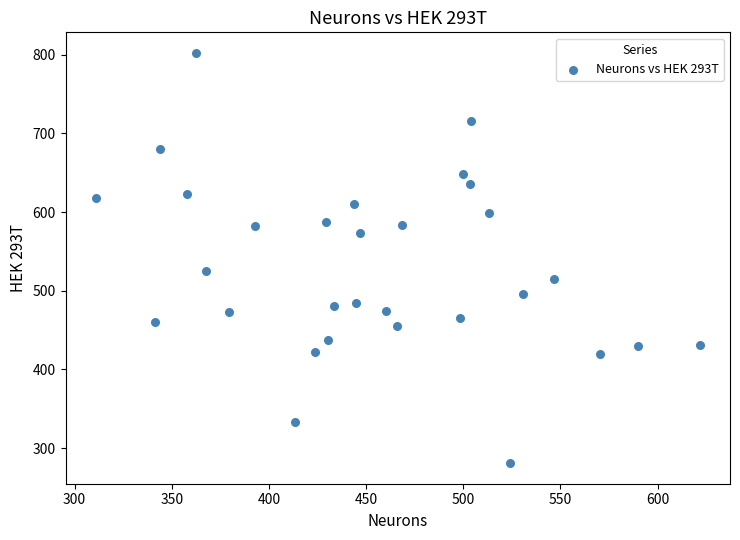

What Y value in the scatter plot is closest to 541?

524.9